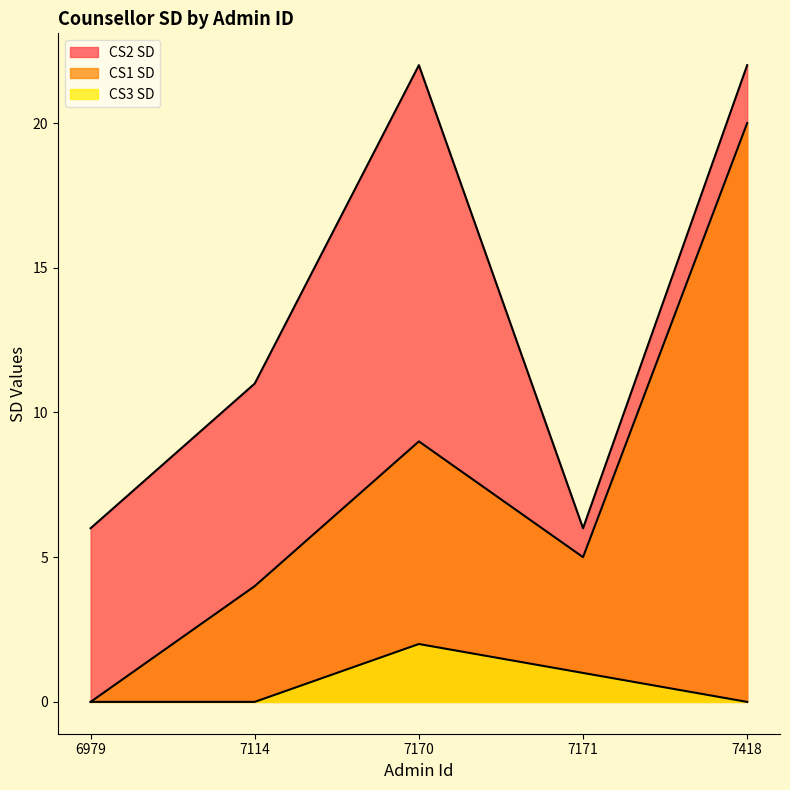

Between 7170 and 7418, which is larger?

7418